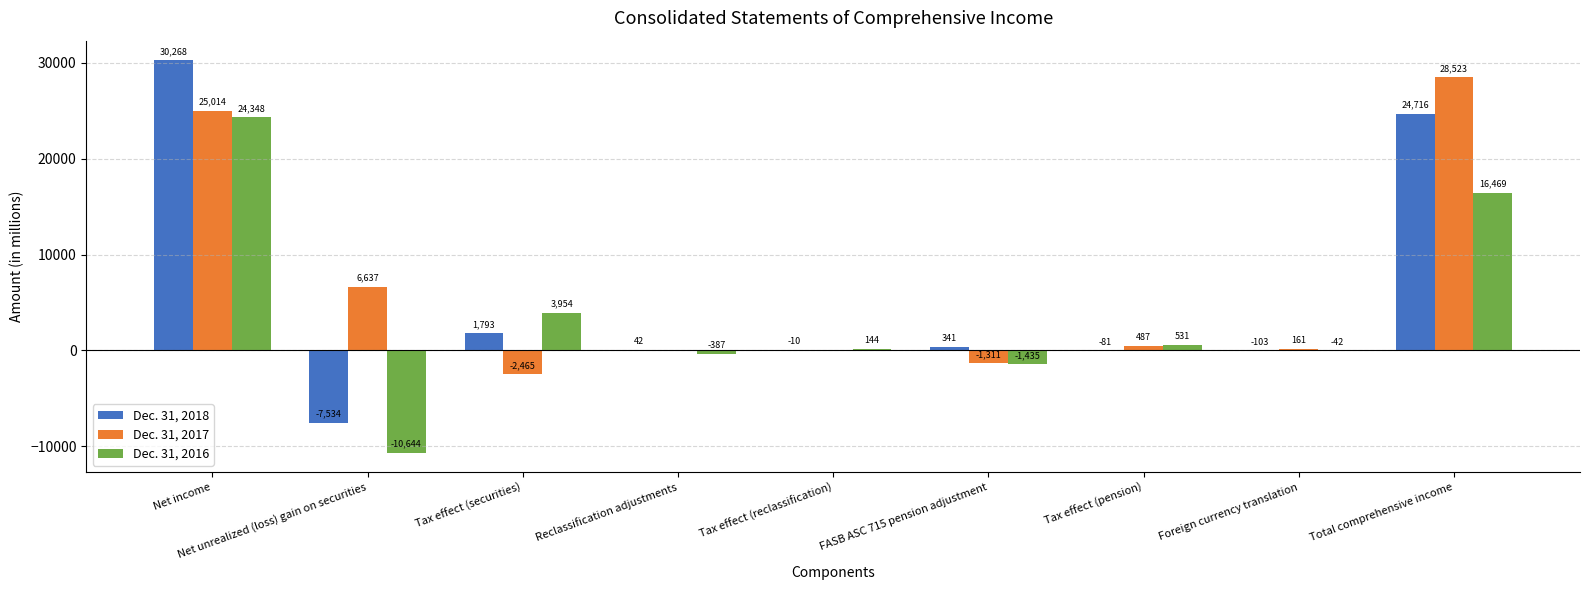

Between FASB ASC 715 pension adjustment and Tax effect (pension), which series saw the biggest shift?

Dec. 31, 2016